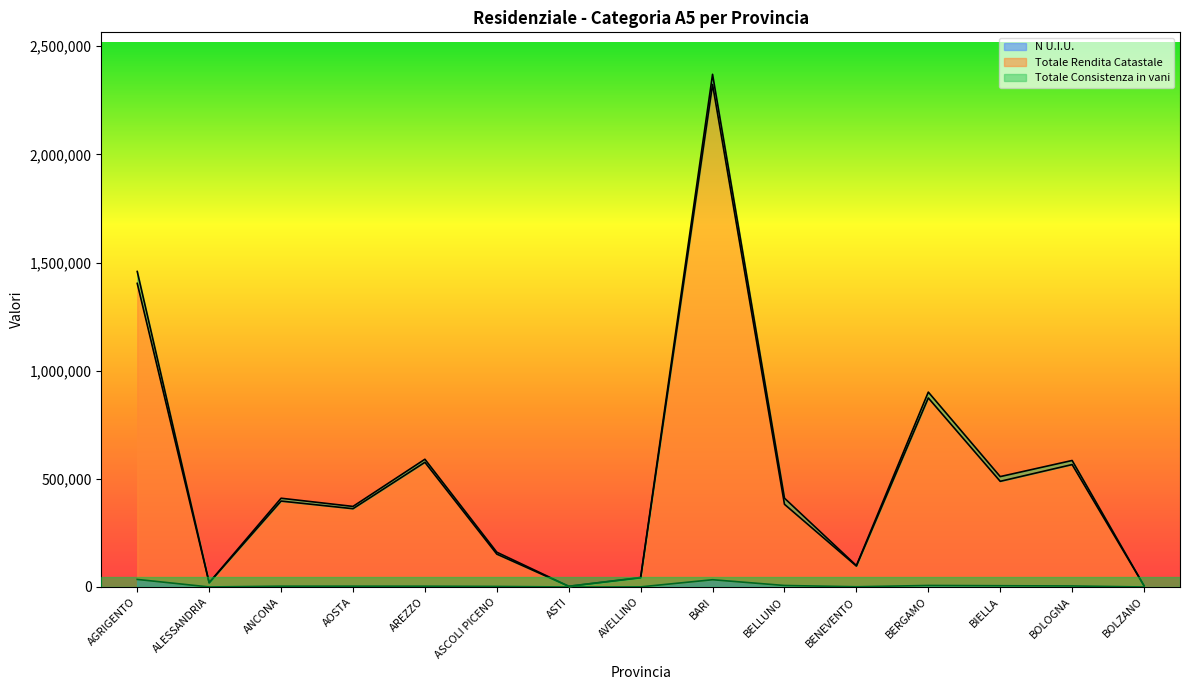

What are all the series names shown in the legend?

N U.I.U., Totale Rendita Catastale, Totale Consistenza in vani